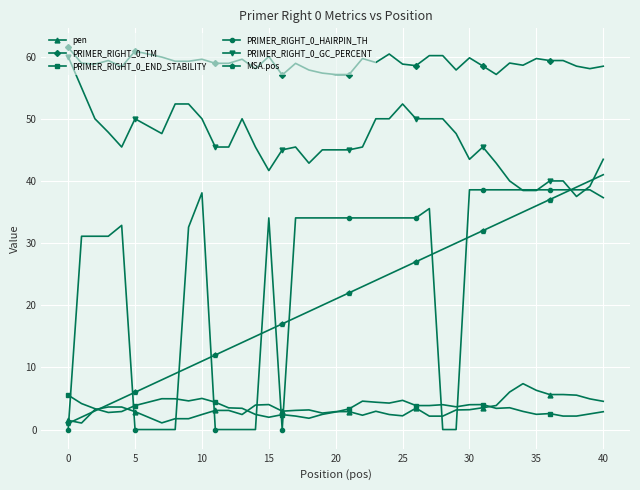

Which series has the largest total across all categories?

PRIMER_RIGHT_0_TM